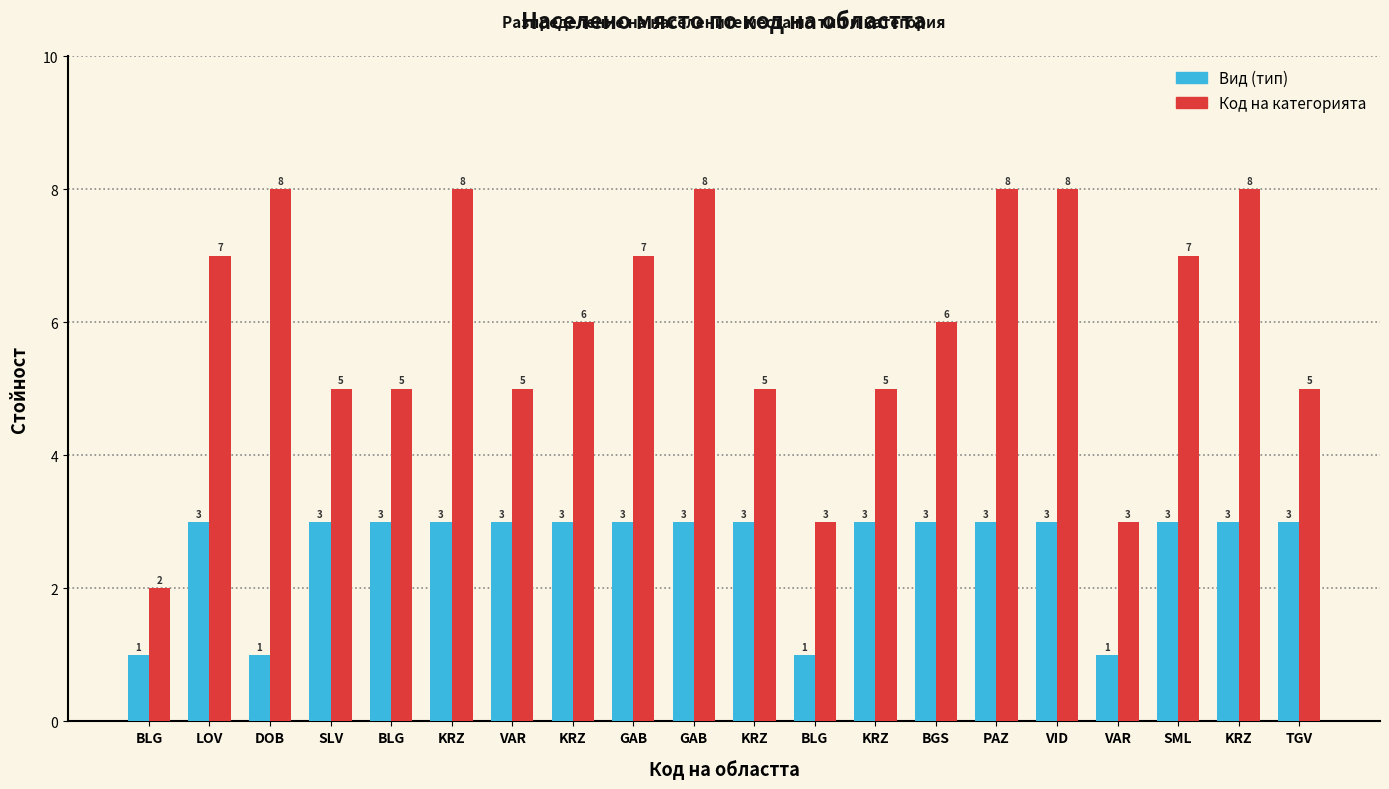

What are all the series names shown in the legend?

Вид (тип), Код на категорията